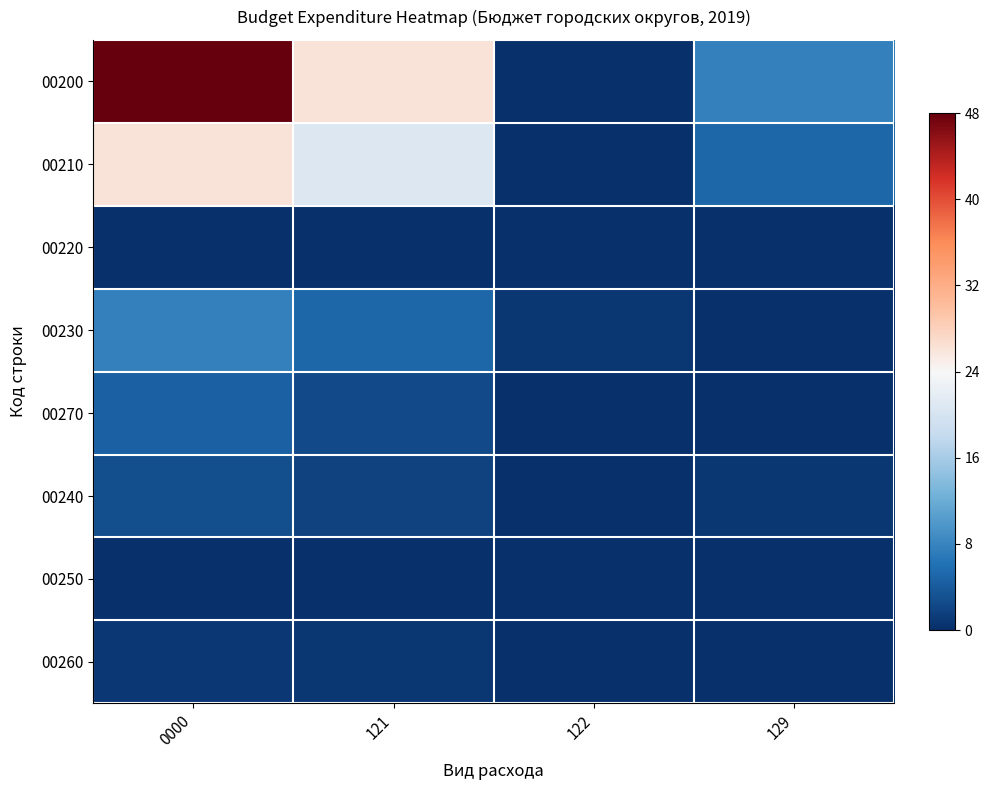

Reading right to left, extract all data points from this chart.

00200: 129=7.7	122=0.1	121=26.1	0000=48.0
00210: 129=5.2	122=0.1	121=20.7	0000=26.1
00220: 129=0.0	122=0.0	121=0.1	0000=0.1
00230: 129=0.0	122=0.6	121=5.2	0000=7.7
00270: 129=0.0	122=0.0	121=2.5	0000=4.5
00240: 129=0.6	122=0.0	121=1.9	0000=2.9
00250: 129=0.0	122=0.0	121=0.0	0000=0.0
00260: 129=0.0	122=0.0	121=0.6	0000=0.9